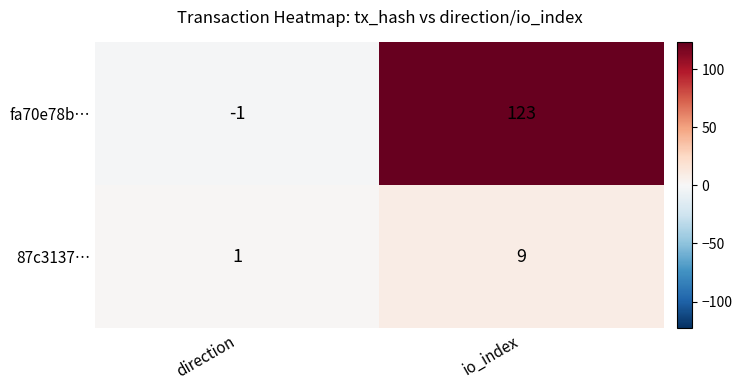

How many series are shown in this chart?

2